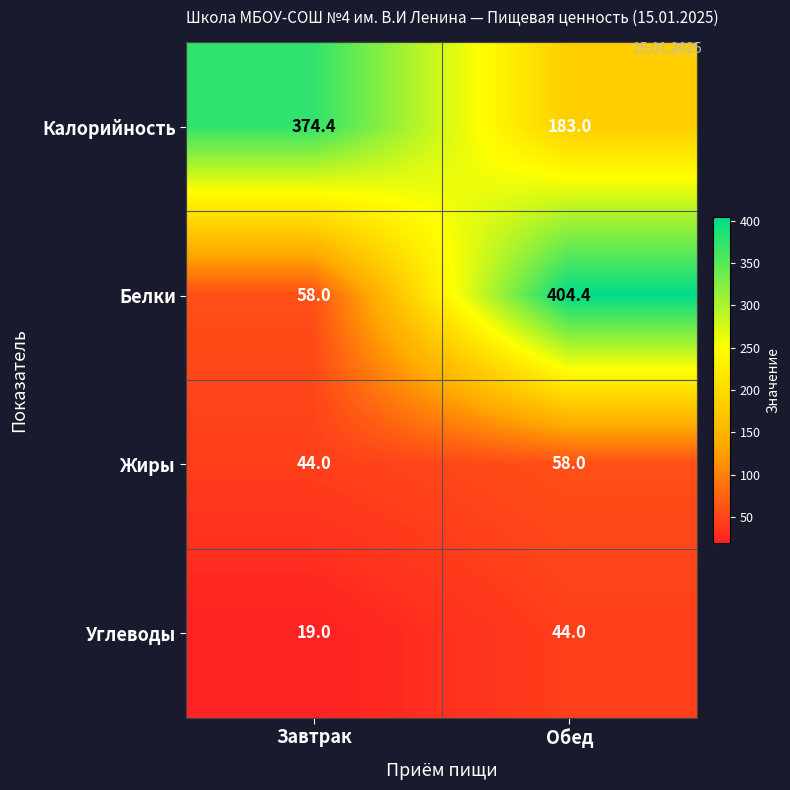

Which category has the highest value across all series?

Обед